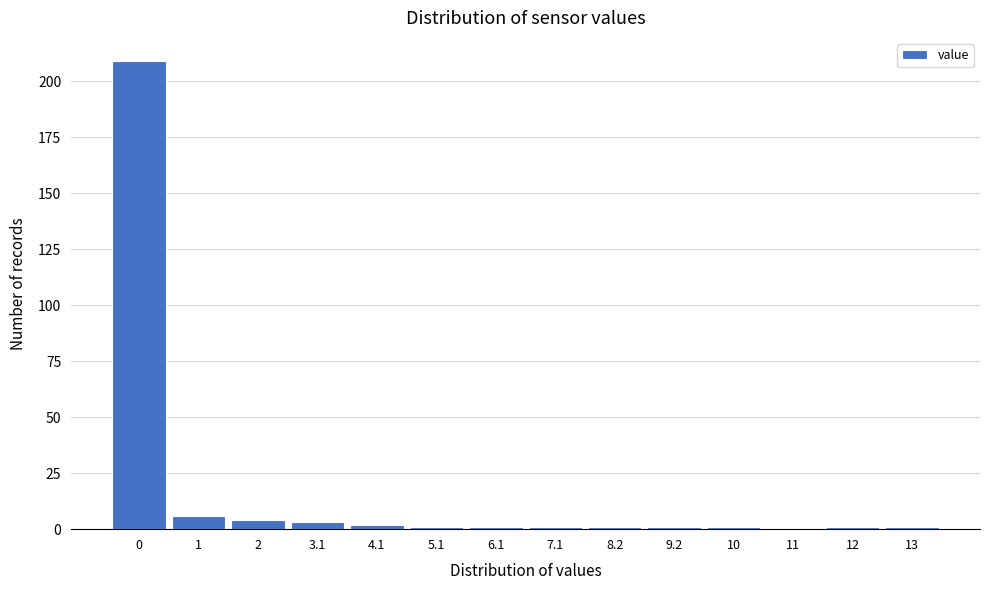

Reading left to right, transcribe all the data shown in this chart.

0=209	1=6	2=4	3.1=3	4.1=2	5.1=1	6.1=1	7.1=1	8.2=1	9.2=1	10=1	11=0	12=1	13=1